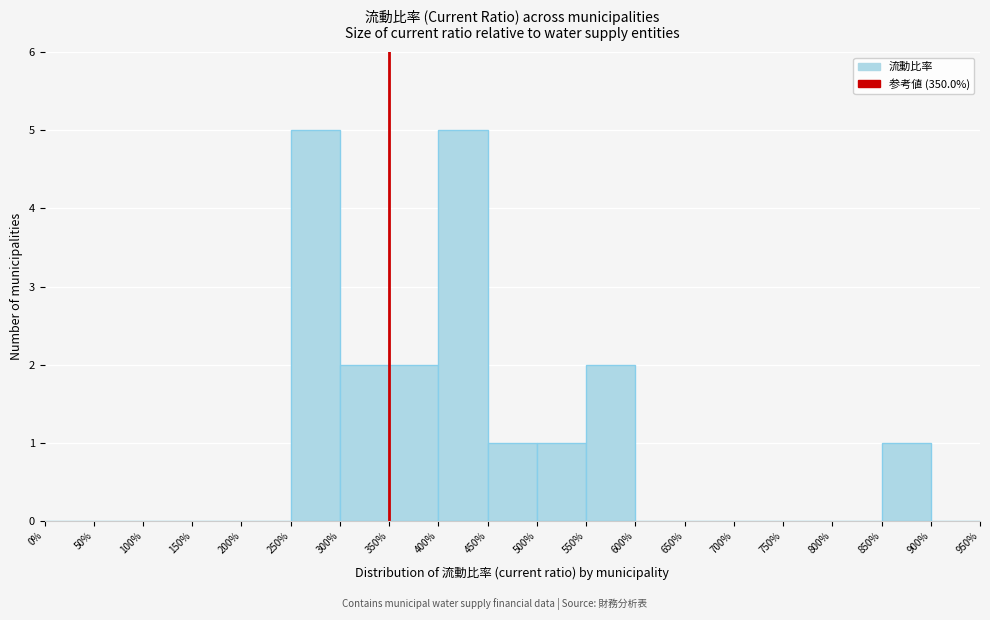

How tall is the bar that spans 450% to 500% on the x-axis? The values are not printed on the chart, so give them approximately, as read against the axis.

1